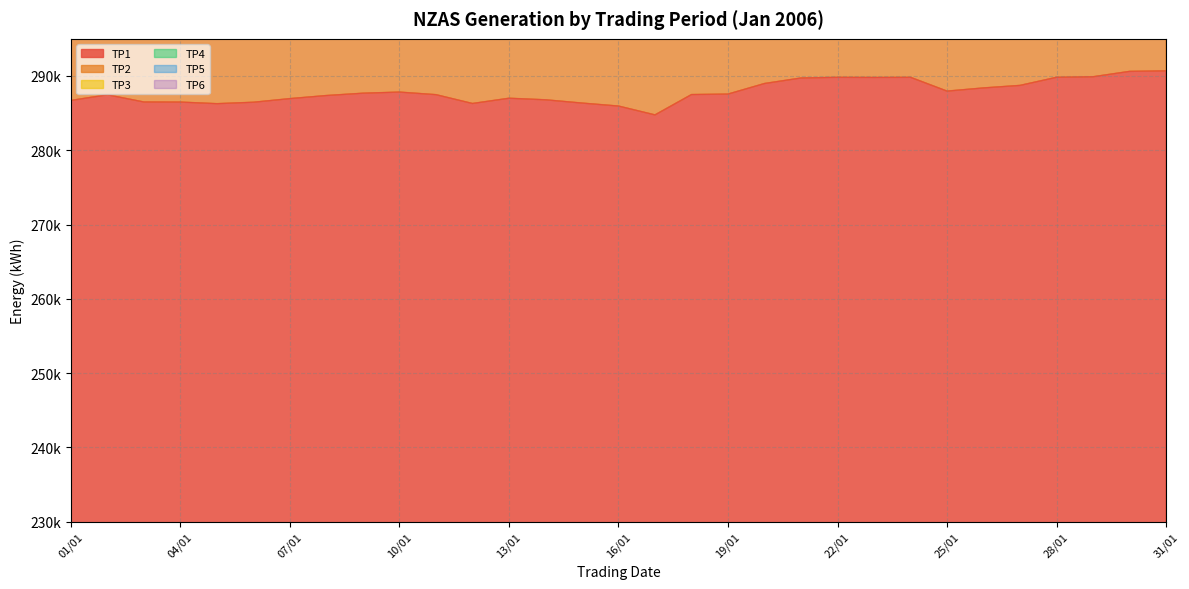

At which category does TP1 reach its first local valley?

05/01